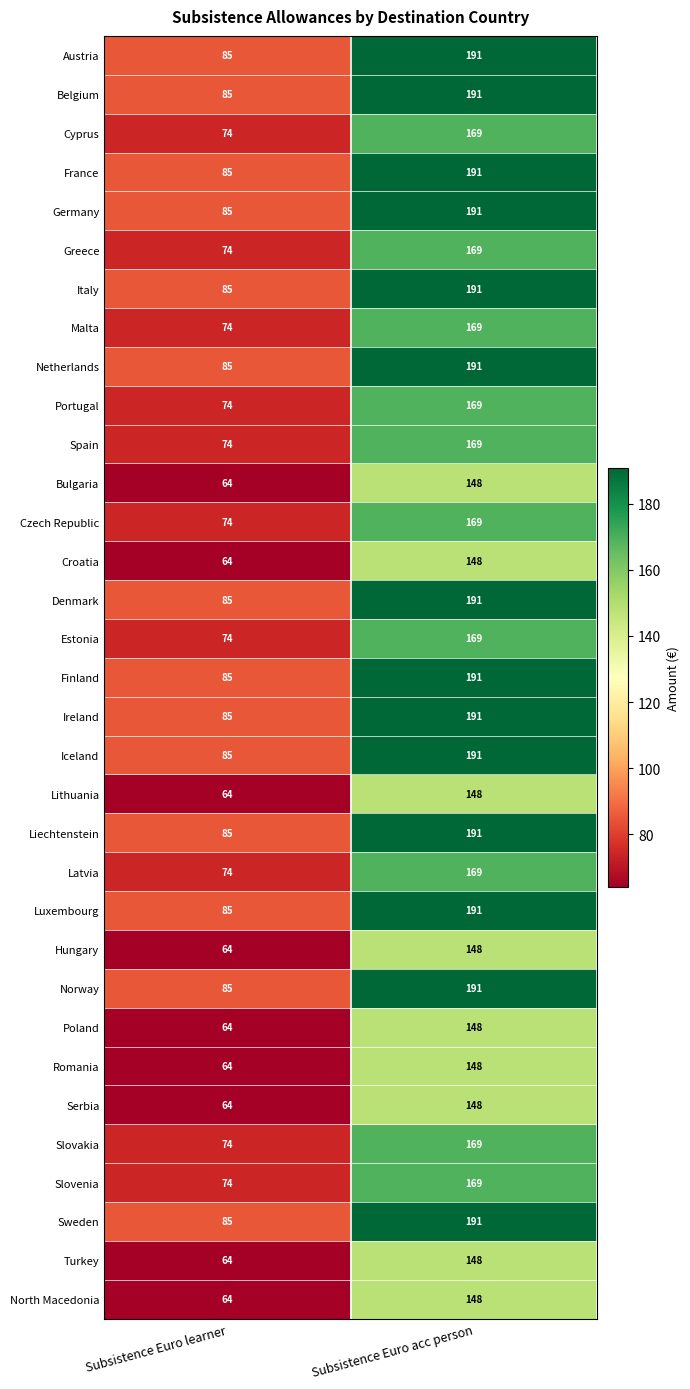

What is the spread (max minus min) of values at Subsistence Euro acc person?

43